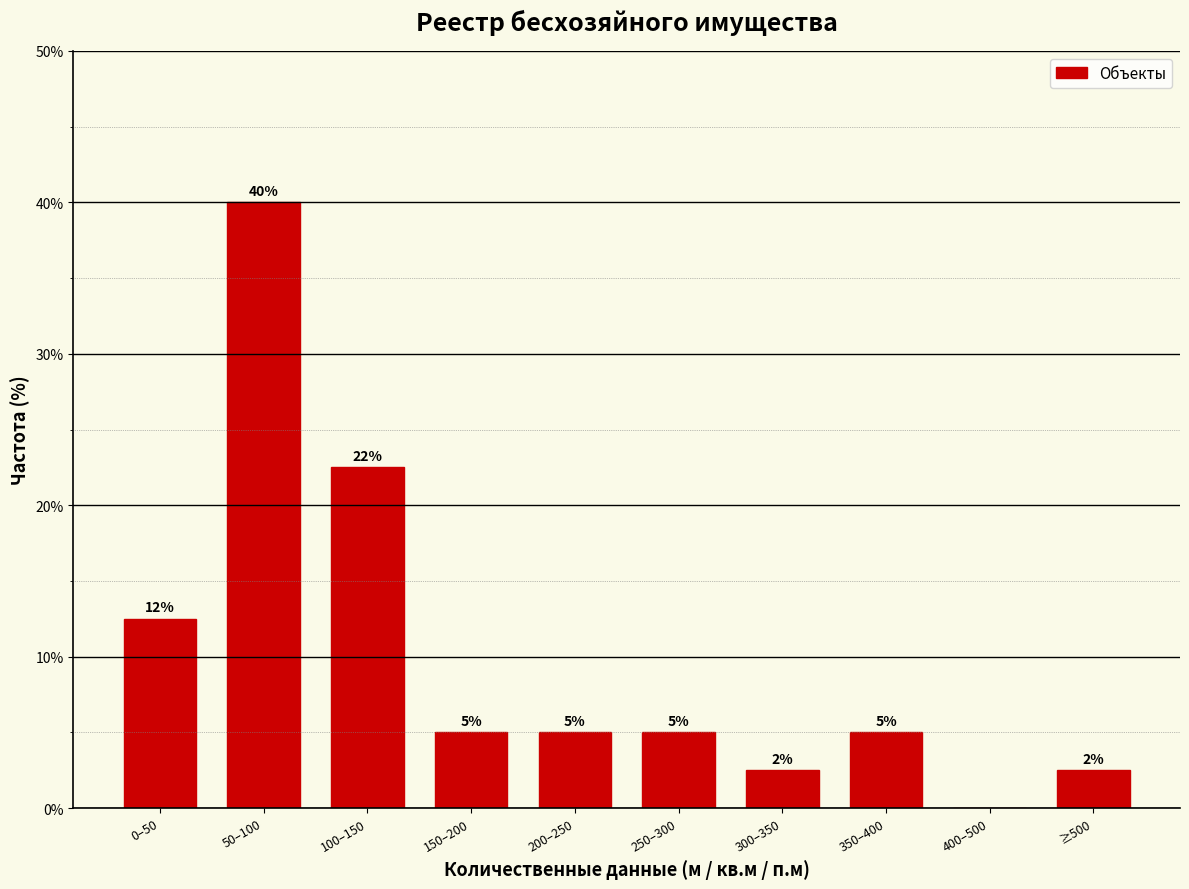

What is the greatest value displayed?

40.0